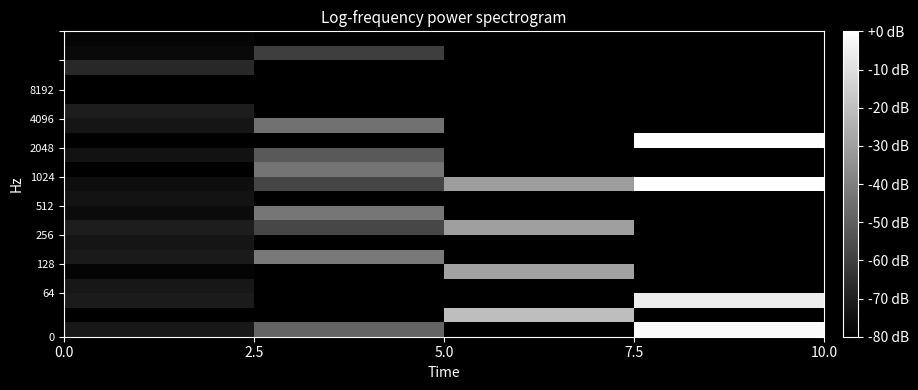

How many data points does each series have?

4